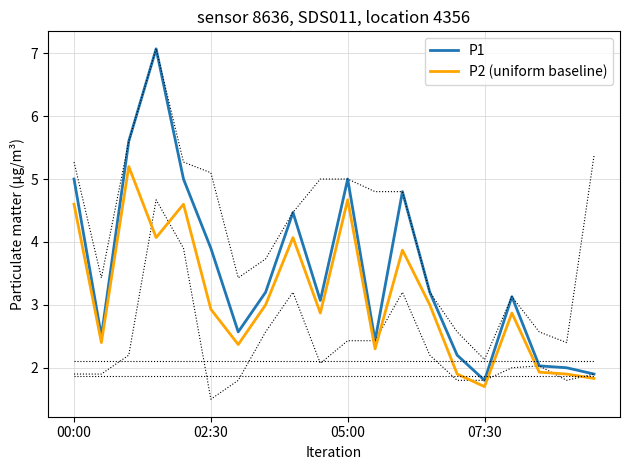

How many interior local peaks does the P2 (uniform baseline) series have?

6